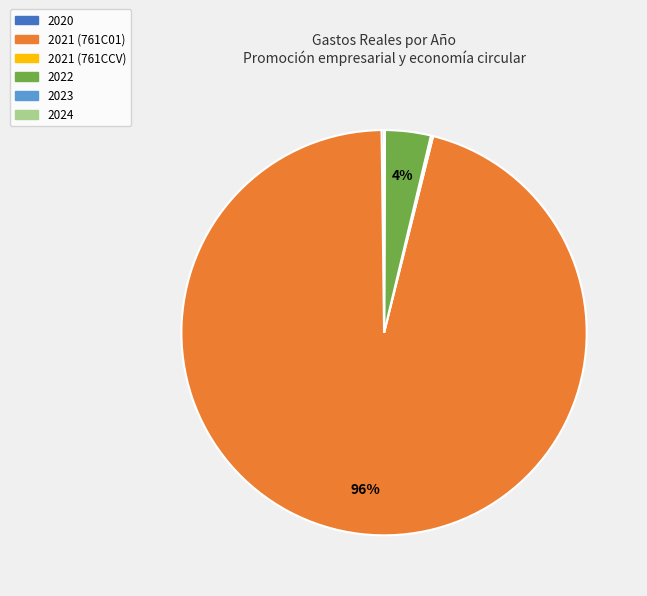

Which slice represents more than half of the pie?

2021 (761C01)